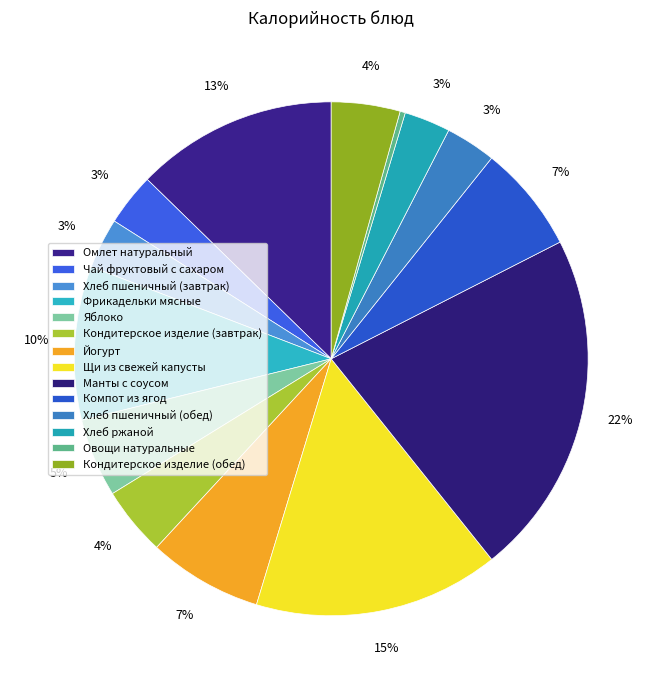

Which category has the biggest portion of the pie?

Манты с соусом